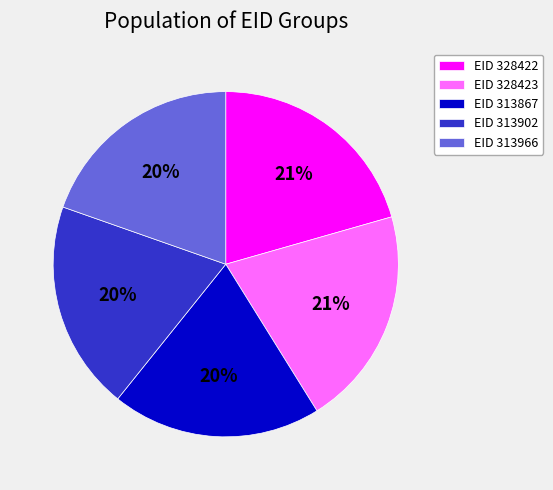

To the nearest percent, what is the average slice percentage?

20%